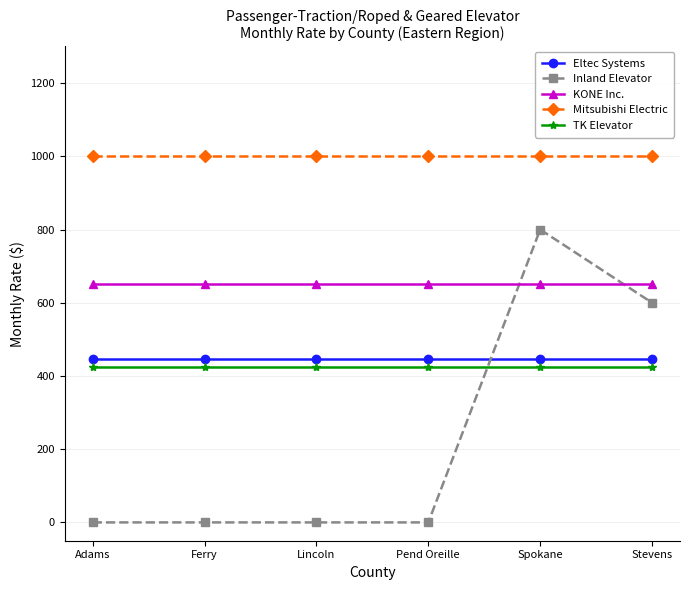

Which series has the largest range (max minus min)?

Inland Elevator